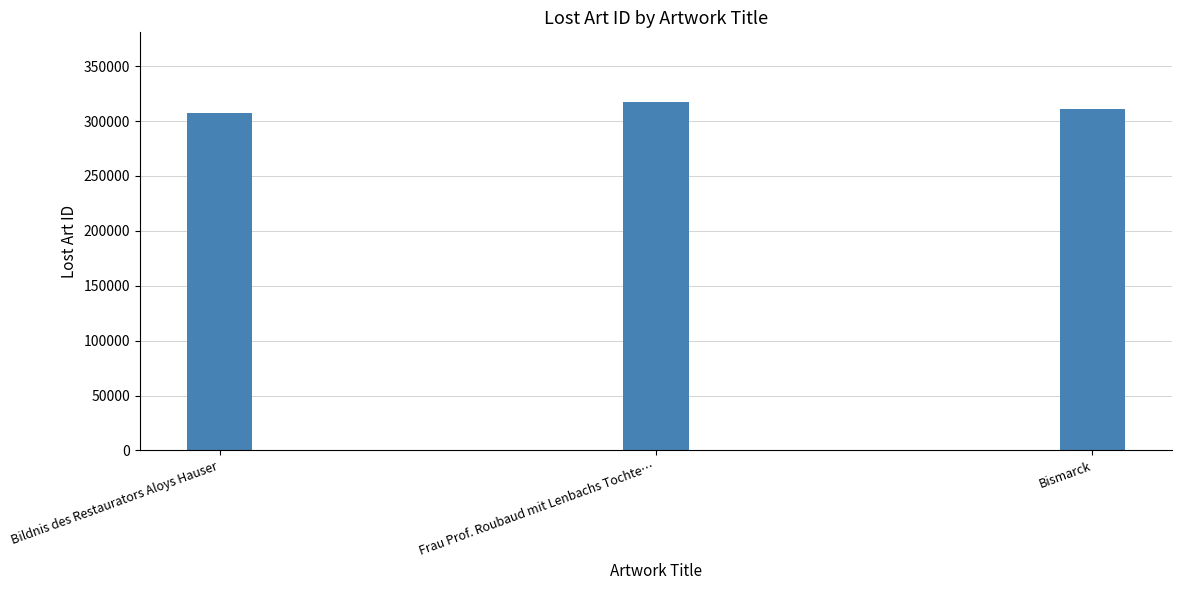

What is the minimum value shown in the chart?

307550